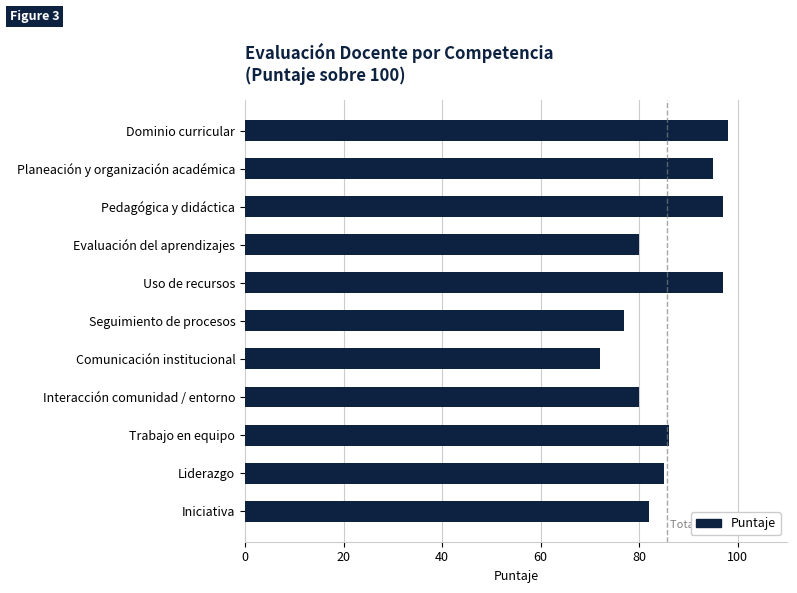

How many values are below 85?

5